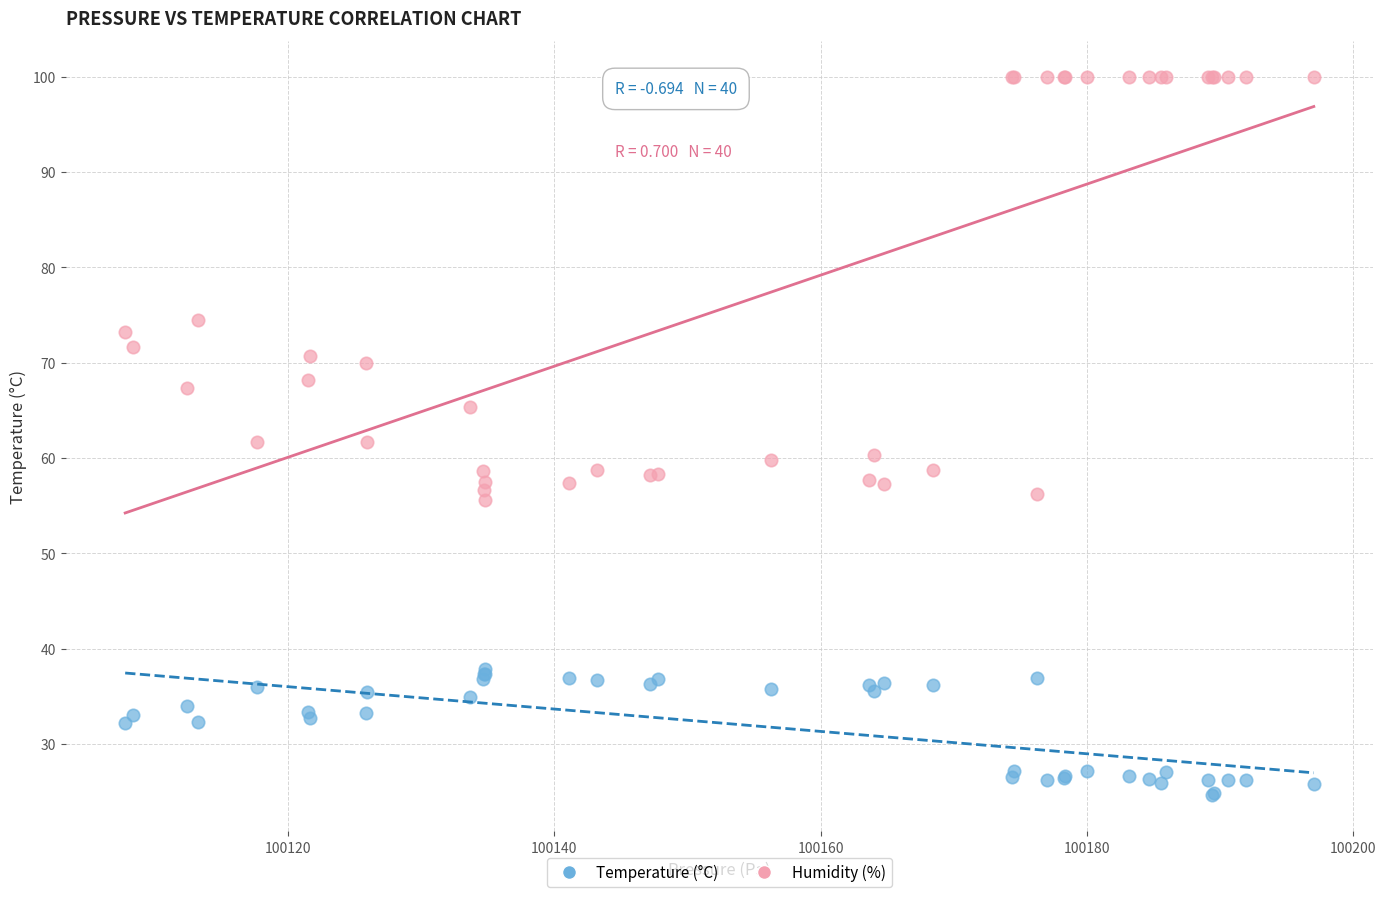

Which series contains the highest Y value?

Humidity (%)